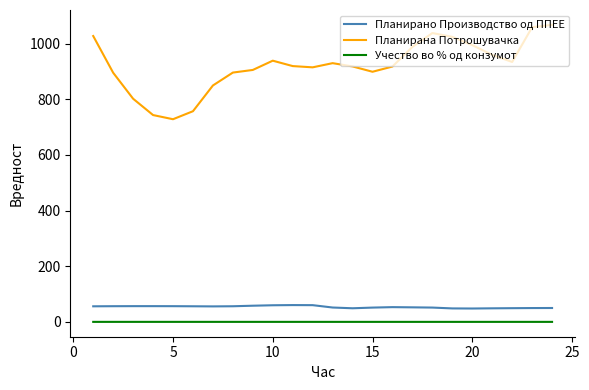

What is the maximum value shown in the chart?

1067.2